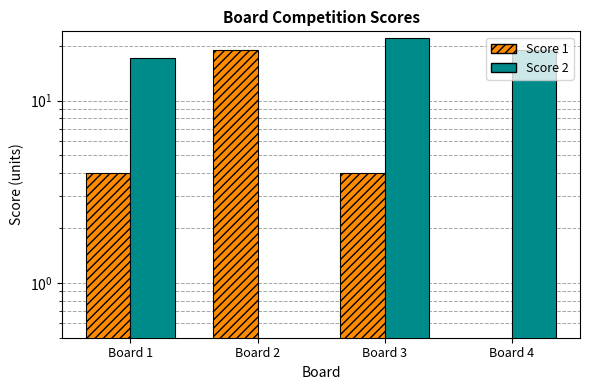

How many data points in Score 1 are above 4?

1